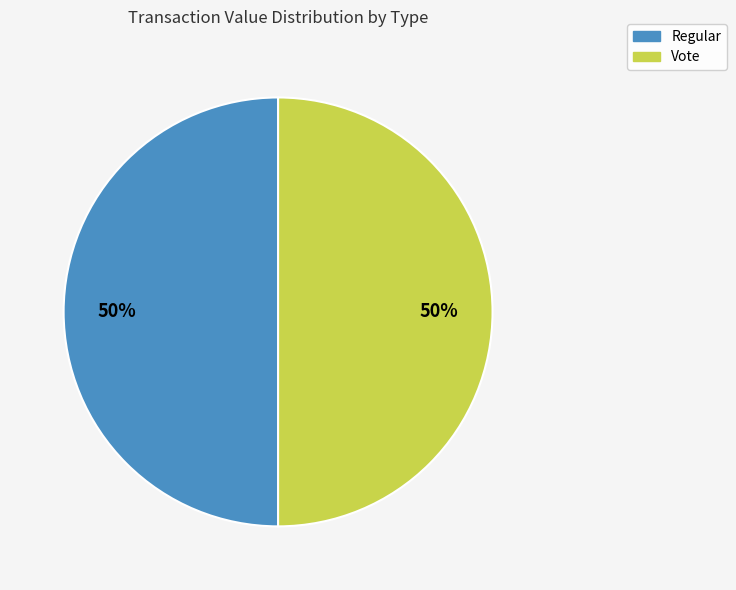

True or false: Regular accounts for 50% of the total.

True